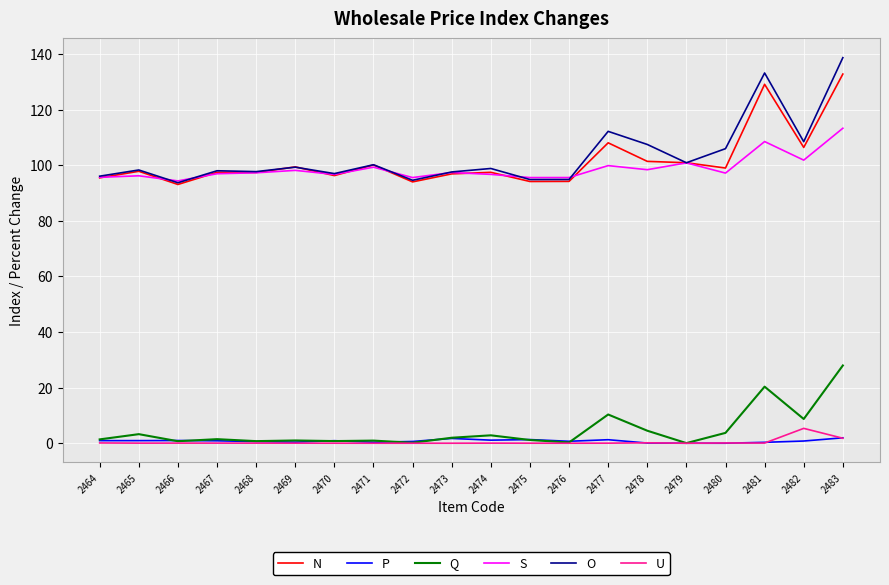

True or false: N has a value of 186.7 at 2481.

False